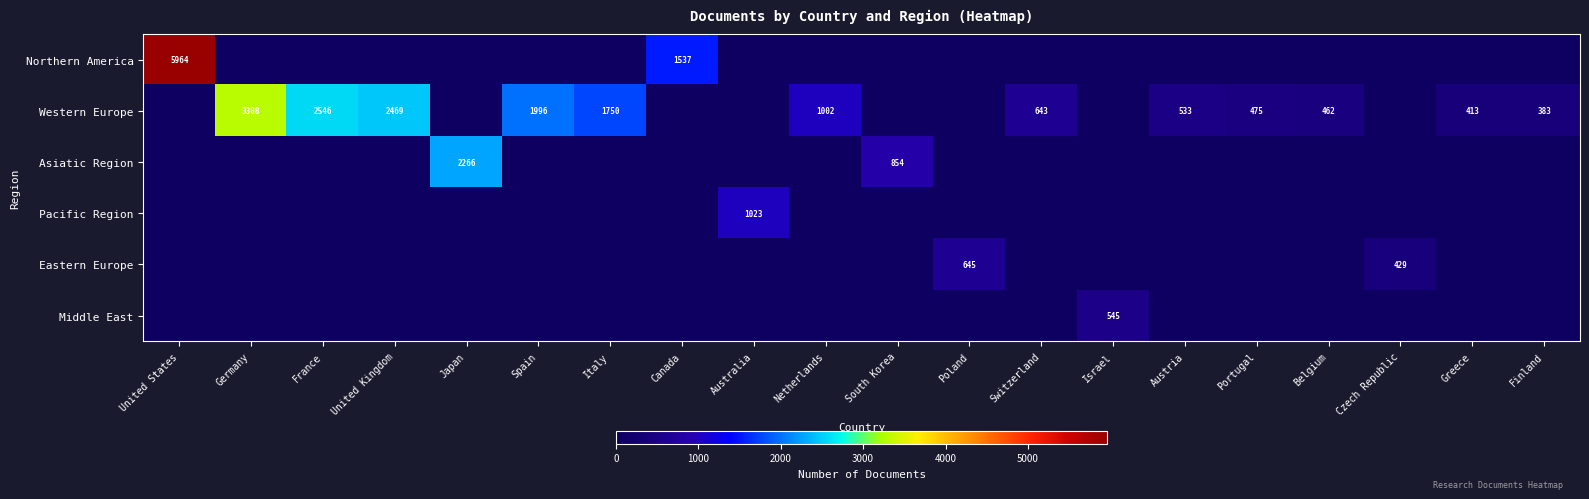

The value of Middle East at Spain is 217. True or false?

False